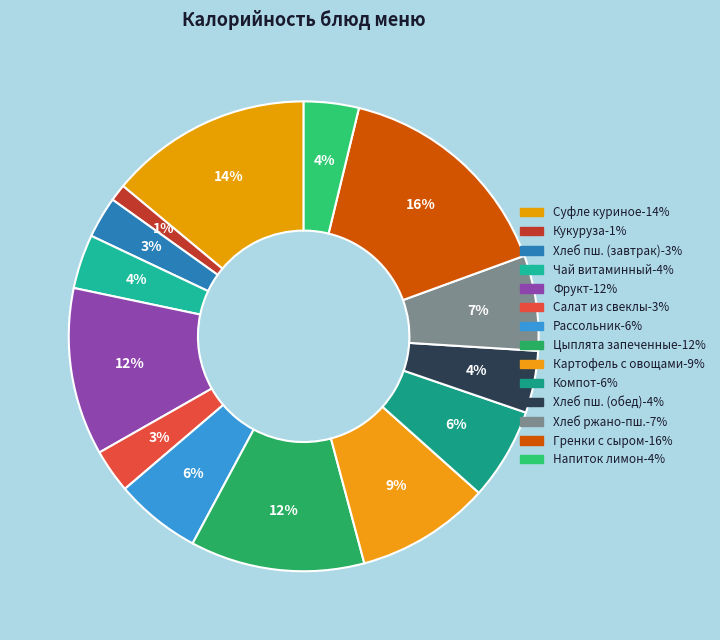

To the nearest percent, what is the average slice percentage?

7%